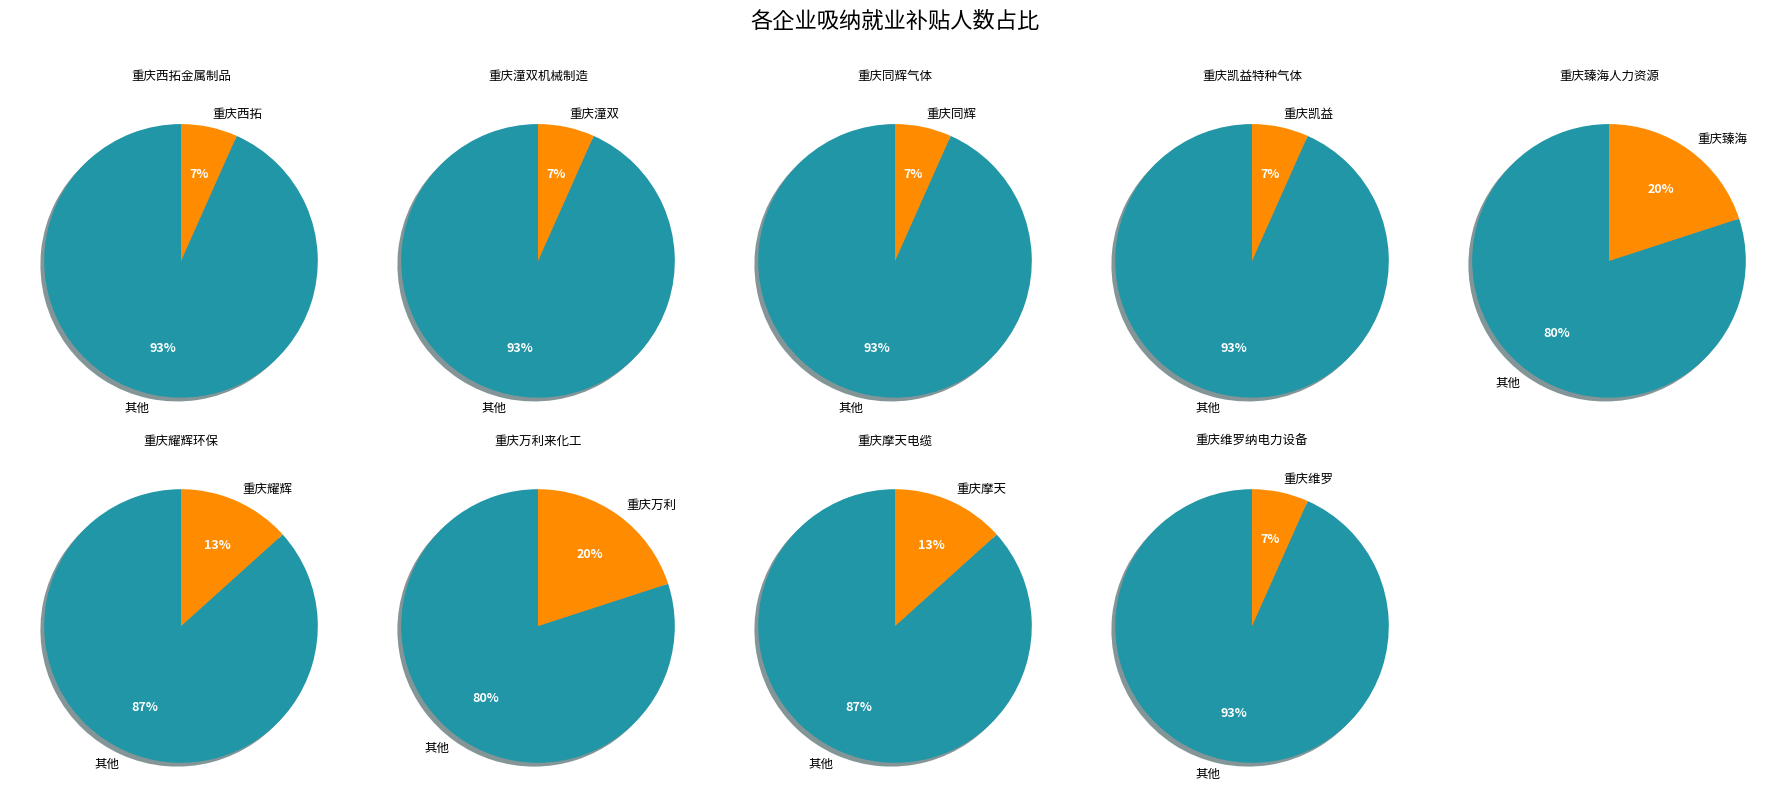

Do 2 and 5 together represent more than half of the pie?

No